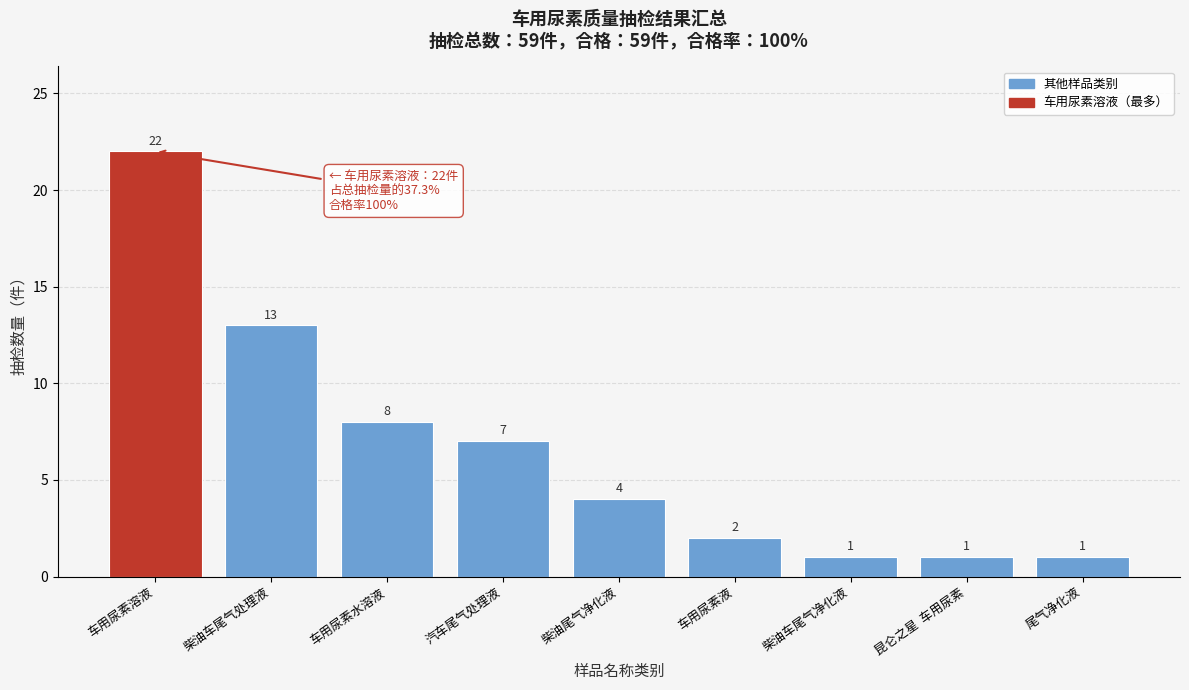

Reading right to left, extract all data points from this chart.

1	1	1	2	4	7	8	13	22